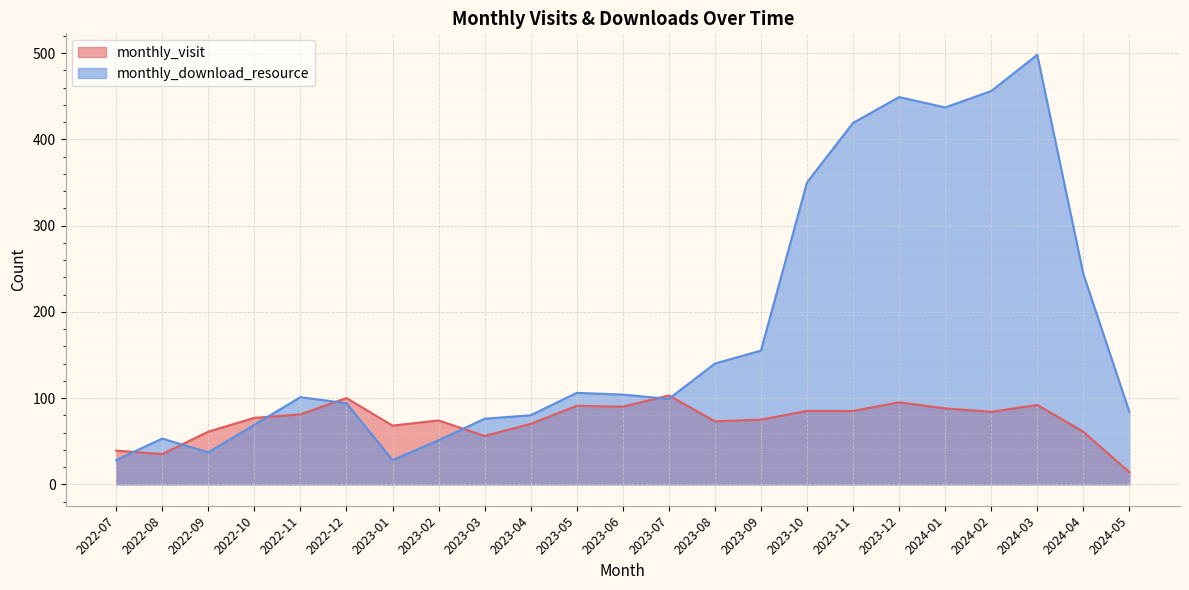

Reading right to left, transcribe all the data shown in this chart.

monthly_visit: 2024-05=14	2024-04=61	2024-03=92	2024-02=84	2024-01=88	2023-12=95	2023-11=85	2023-10=85	2023-09=75	2023-08=73	2023-07=103	2023-06=90	2023-05=91	2023-04=70	2023-03=56	2023-02=74	2023-01=68	2022-12=100	2022-11=81	2022-10=77	2022-09=61	2022-08=35	2022-07=39
monthly_download_resource: 2024-05=84	2024-04=244	2024-03=498	2024-02=456	2024-01=437	2023-12=449	2023-11=419	2023-10=350	2023-09=155	2023-08=140	2023-07=99	2023-06=104	2023-05=106	2023-04=80	2023-03=76	2023-02=51	2023-01=28	2022-12=94	2022-11=101	2022-10=69	2022-09=37	2022-08=53	2022-07=28